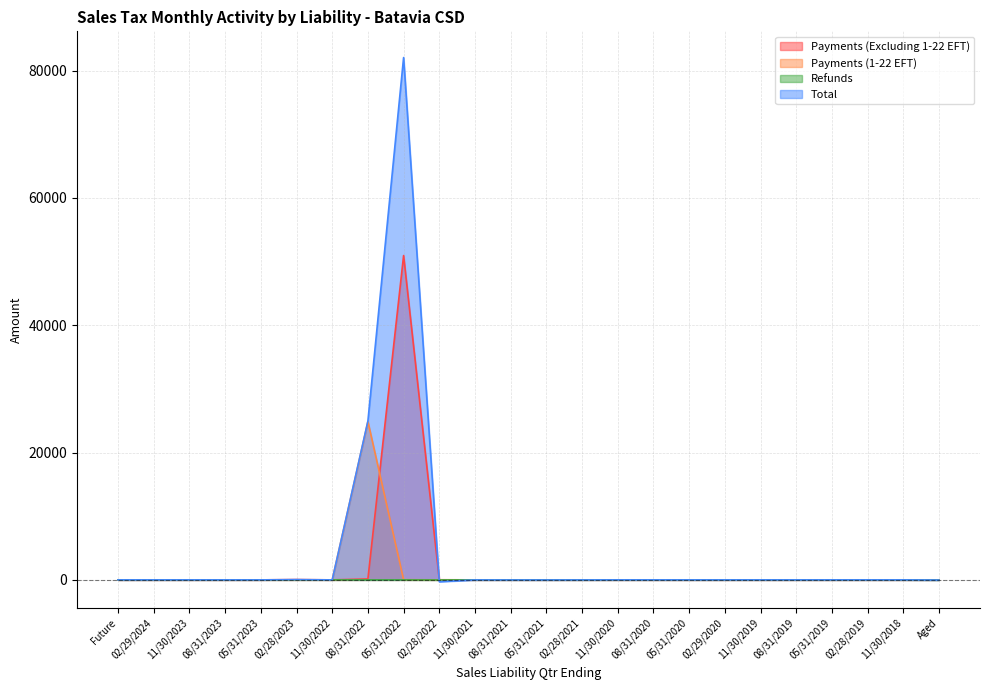

How many values in Payments (1-22 EFT) are above zero?

2